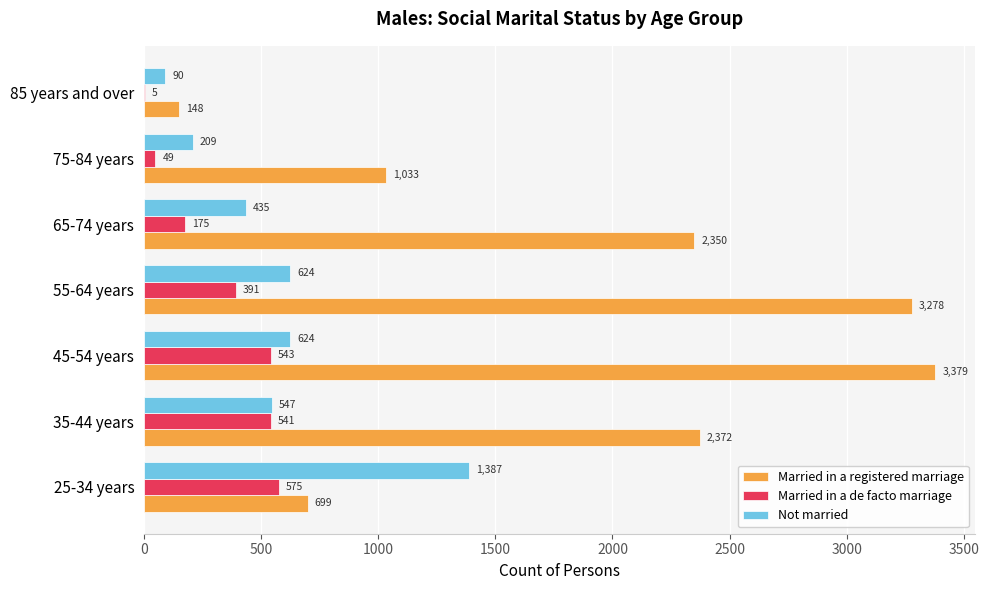

What is the greatest value displayed?

3379